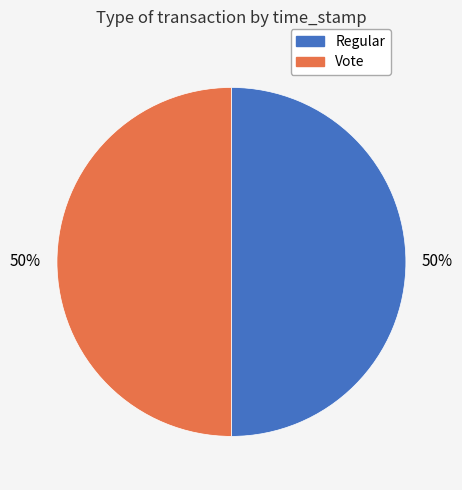

To the nearest percent, what percentage of the pie is Regular?

50%